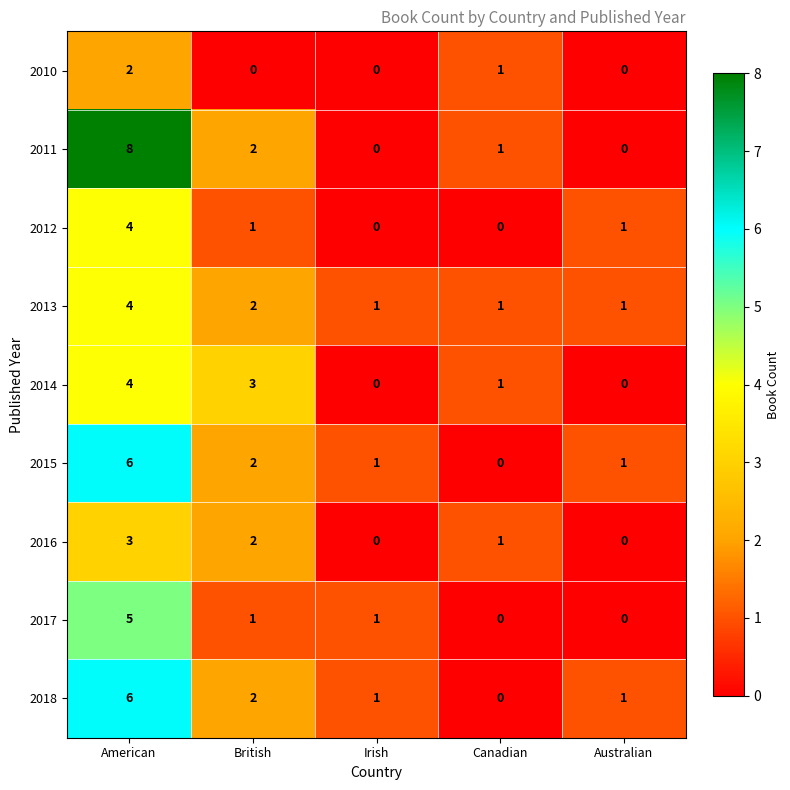

What is the difference between the maximum and second lowest values in the 2011 series?

8